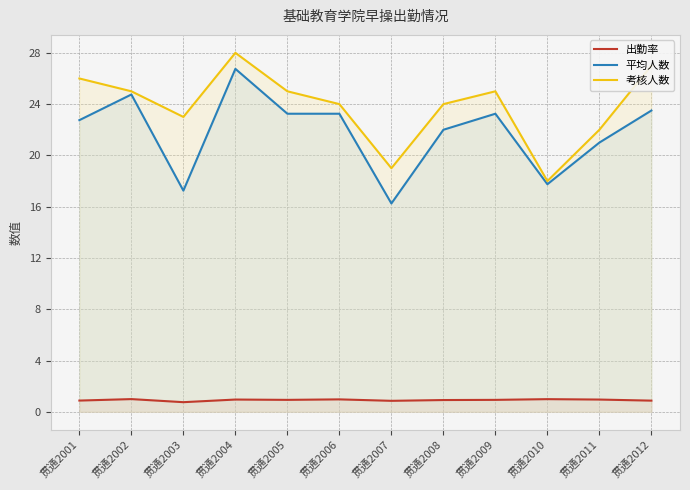

What are all the series names shown in the legend?

出勤率, 平均人数, 考核人数